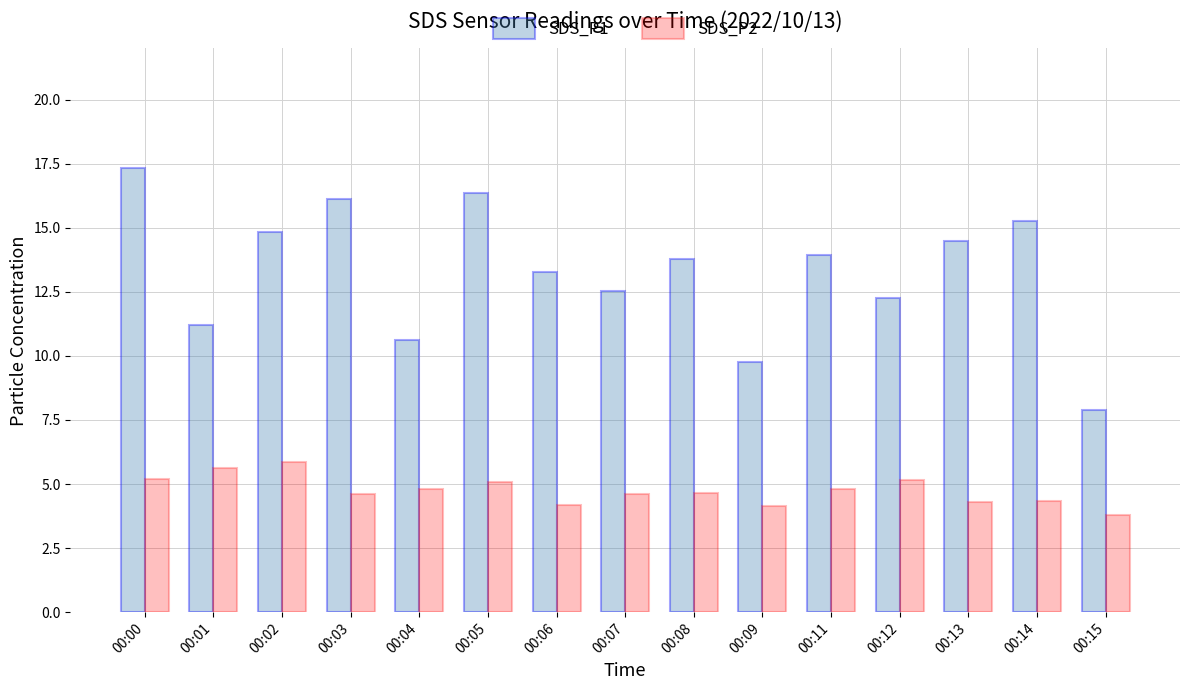

What is the difference between the second highest and second lowest values in the SDS_P2 series?

1.5